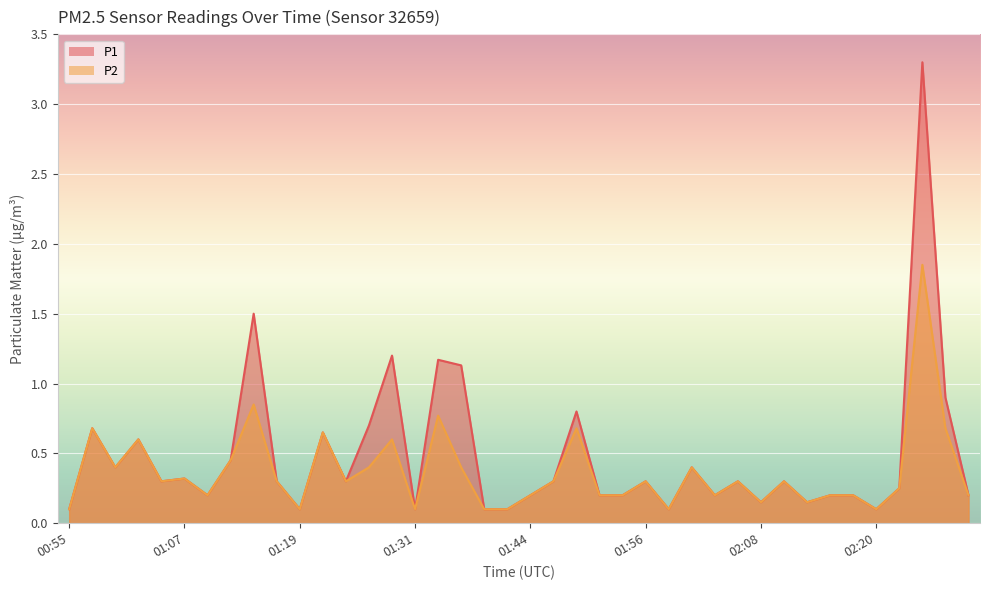

Reading left to right, what are all the values shown in this chart?

P1: 00:55=0.1	00:57=0.7	01:00=0.4	01:02=0.6	01:05=0.3	01:07=0.3	01:09=0.2	01:12=0.5	01:14=1.5	01:17=0.3	01:19=0.1	01:22=0.7	01:24=0.3	01:27=0.7	01:29=1.2	01:31=0.1	01:34=1.2	01:36=1.1	01:39=0.1	01:41=0.1	01:44=0.2	01:46=0.3	01:49=0.8	01:51=0.2	01:53=0.2	01:56=0.3	01:58=0.1	02:01=0.4	02:03=0.2	02:06=0.3	02:08=0.1	02:11=0.3	02:13=0.1	02:15=0.2	02:18=0.2	02:20=0.1	02:23=0.2	02:25=3.3	02:28=0.9	02:30=0.2
P2: 00:55=0.1	00:57=0.7	01:00=0.4	01:02=0.6	01:05=0.3	01:07=0.3	01:09=0.2	01:12=0.5	01:14=0.8	01:17=0.3	01:19=0.1	01:22=0.7	01:24=0.3	01:27=0.4	01:29=0.6	01:31=0.1	01:34=0.8	01:36=0.4	01:39=0.1	01:41=0.1	01:44=0.2	01:46=0.3	01:49=0.7	01:51=0.2	01:53=0.2	01:56=0.3	01:58=0.1	02:01=0.4	02:03=0.2	02:06=0.3	02:08=0.1	02:11=0.3	02:13=0.1	02:15=0.2	02:18=0.2	02:20=0.1	02:23=0.2	02:25=1.9	02:28=0.7	02:30=0.2